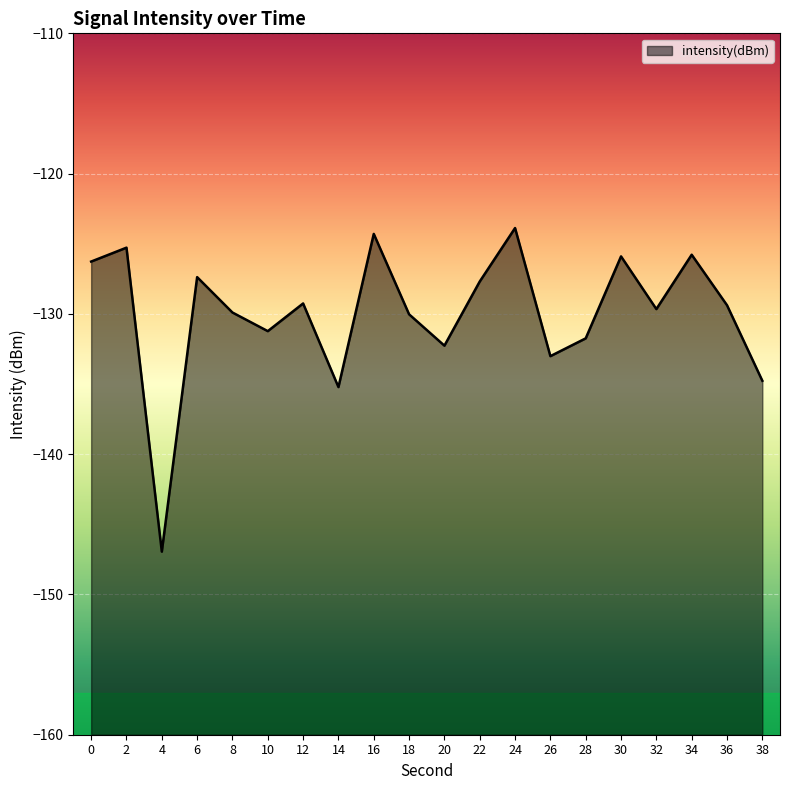

At which category does the data reach its first local valley?

4